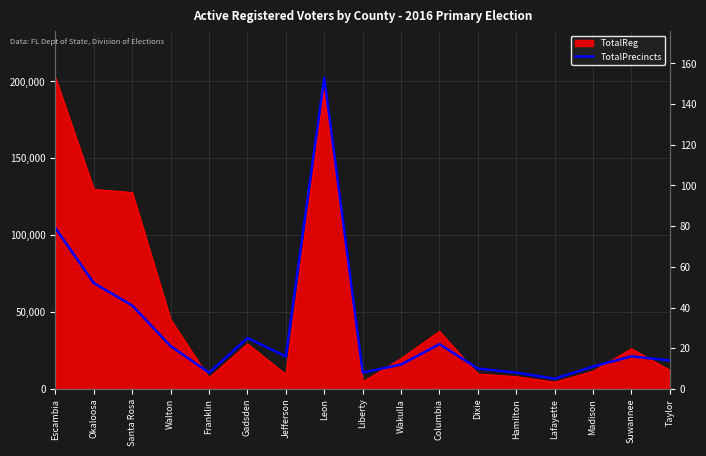

What is the sum of all values?

501